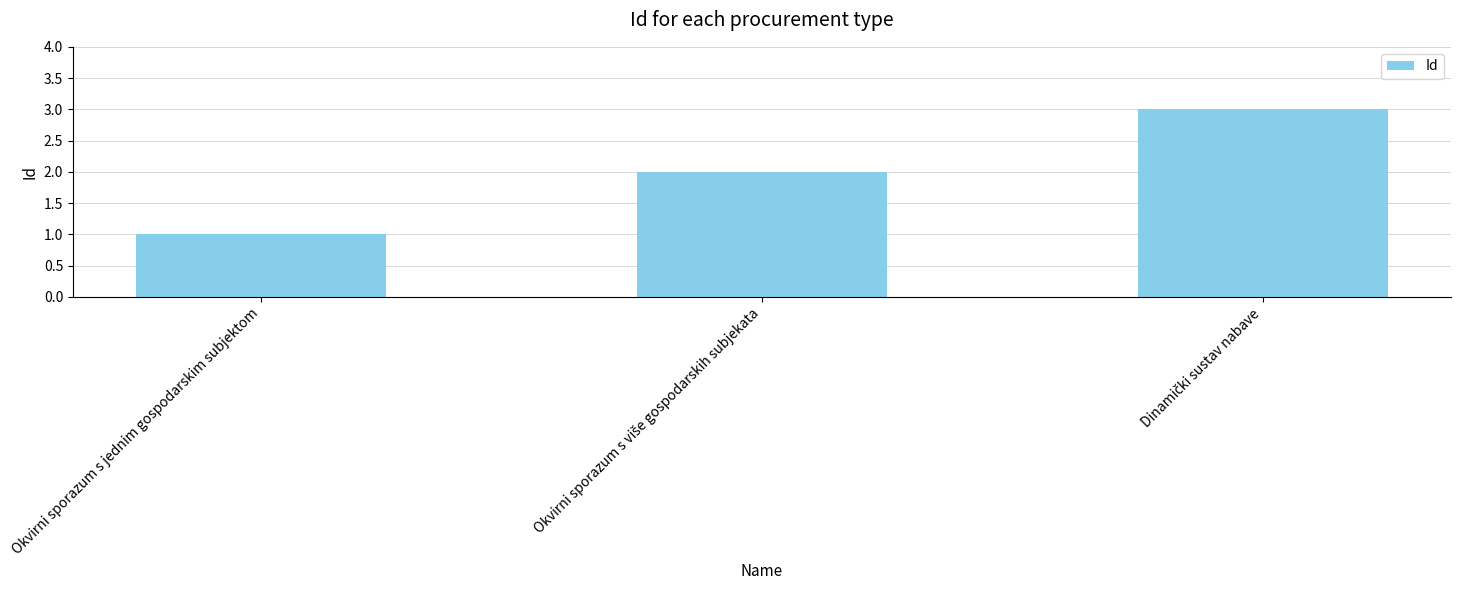

The value at Okvirni sporazum s jednim gospodarskim subjektom is 1. True or false?

True